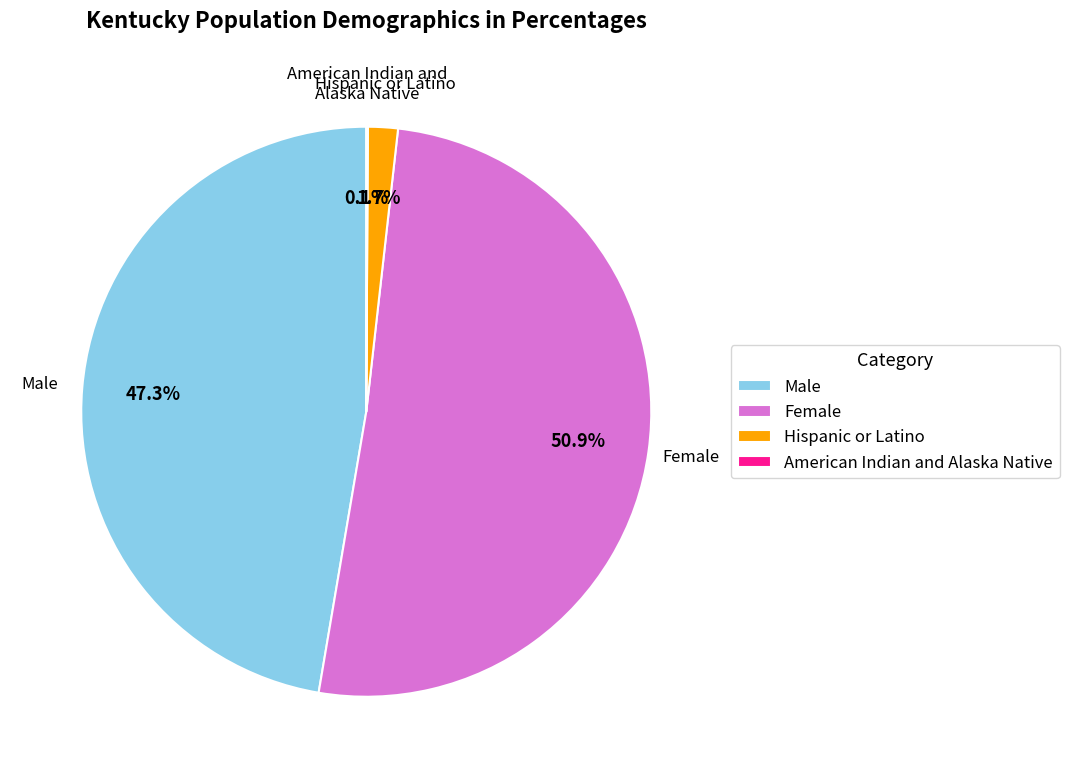

What percentage is the Male slice, to the nearest percent?

47%